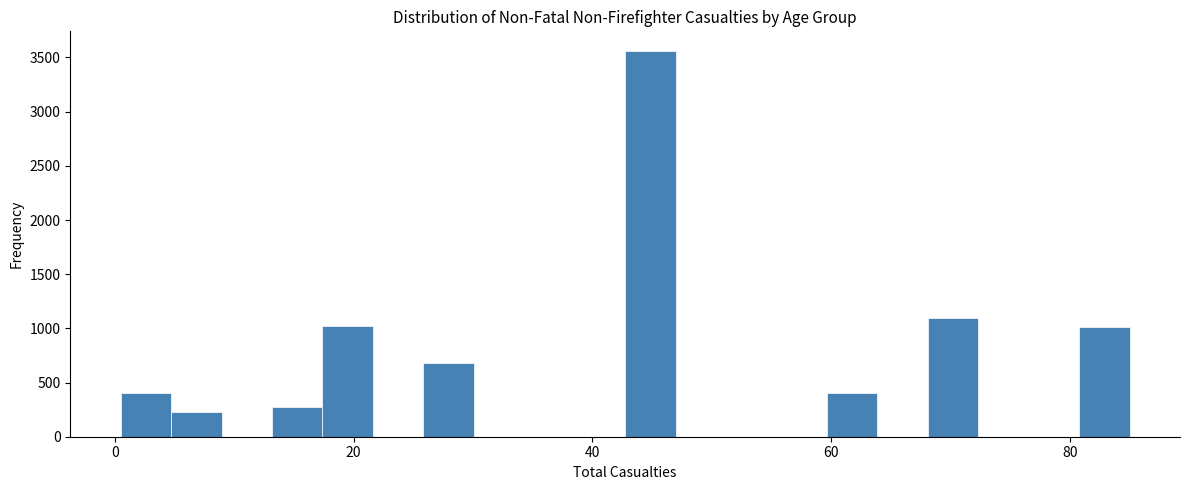

Around what value on the x-axis is the tallest bar? Give the approximate position of its centre, as read against the axis.

44